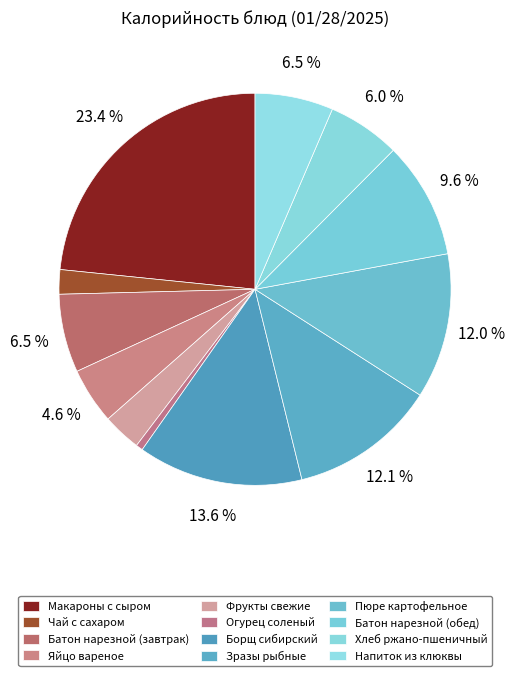

How many segments does this pie chart have?

12